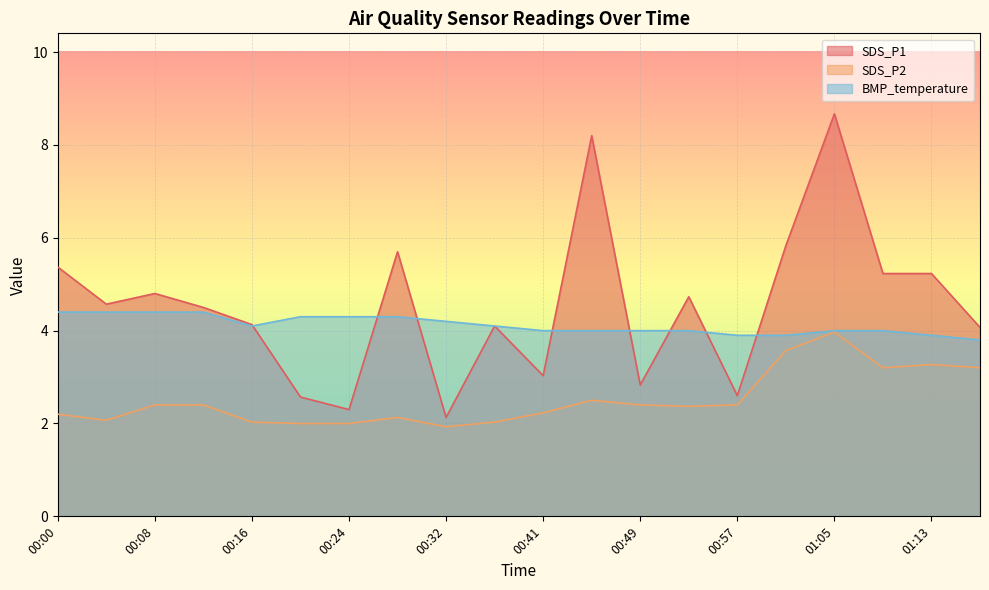

Is the value of SDS_P2 at 00:45 greater than the value of SDS_P1 at 01:09?

No